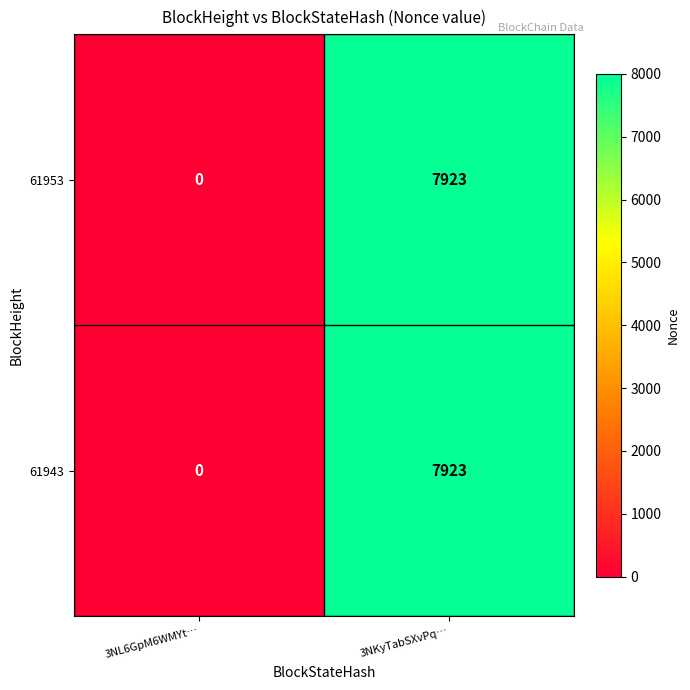

Where is 61943 nearest to the value 3961?

3NL6GpM6WMYt…